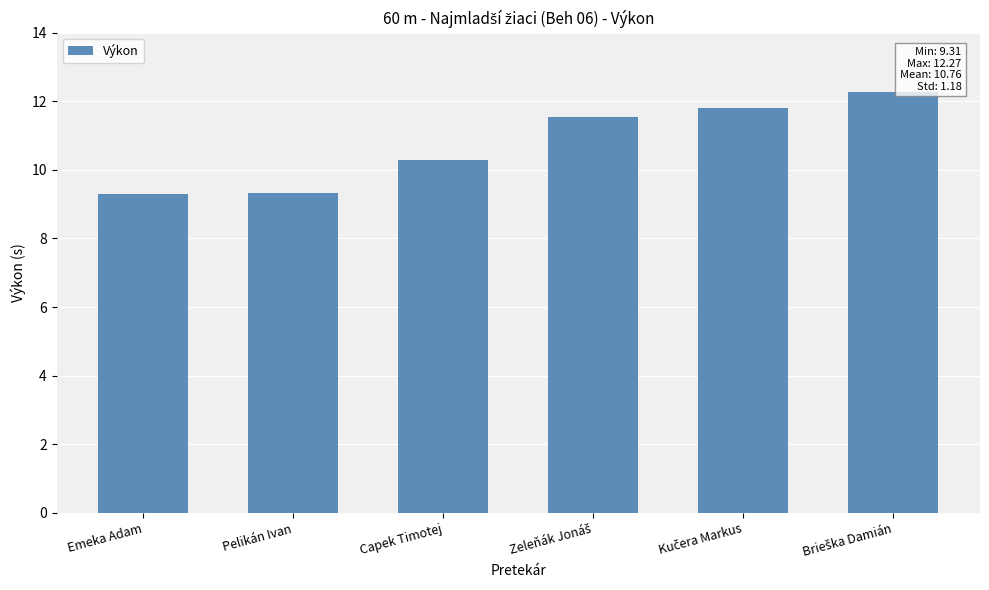

The chart shows a value of 6.9 at Capek Timotej. True or false?

False